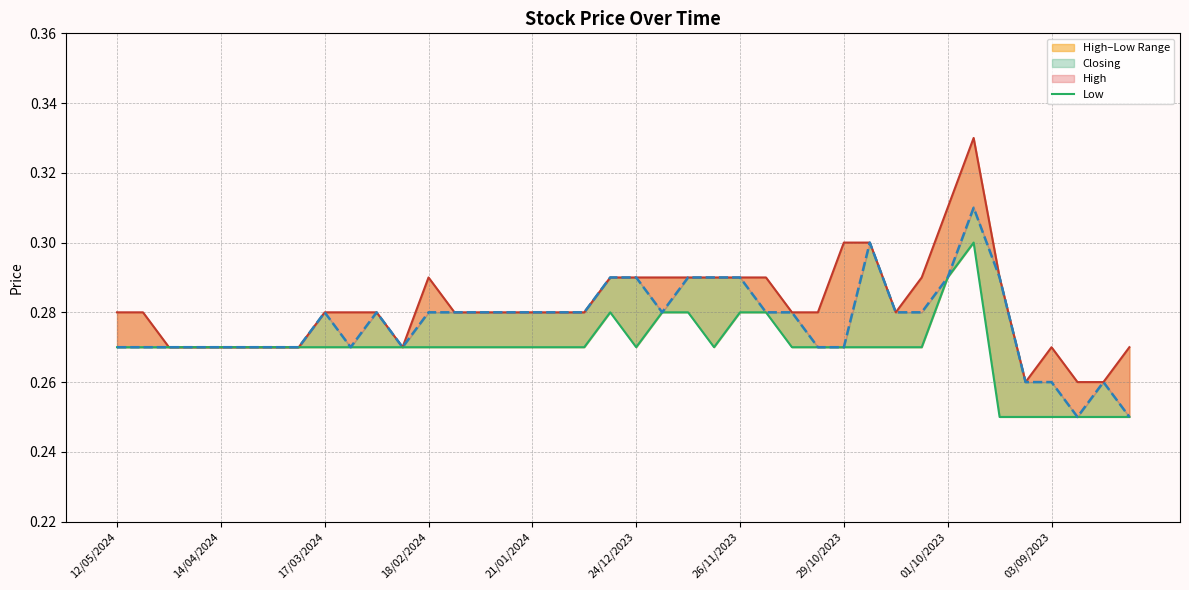

What is the total value across all series at 19?

0.9